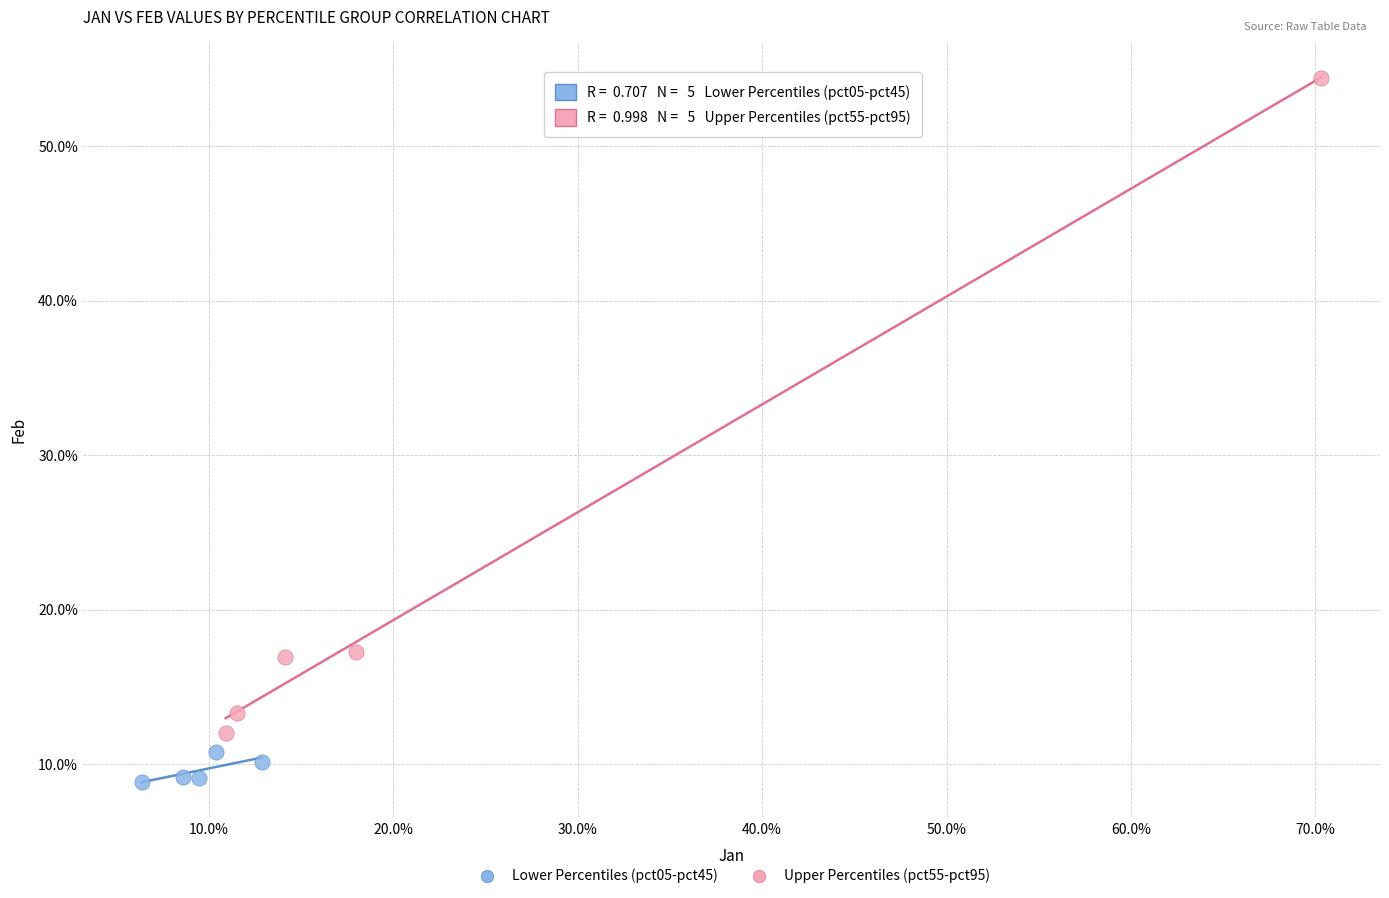

Which series contains the highest Y value?

Upper Percentiles (pct55-pct95)